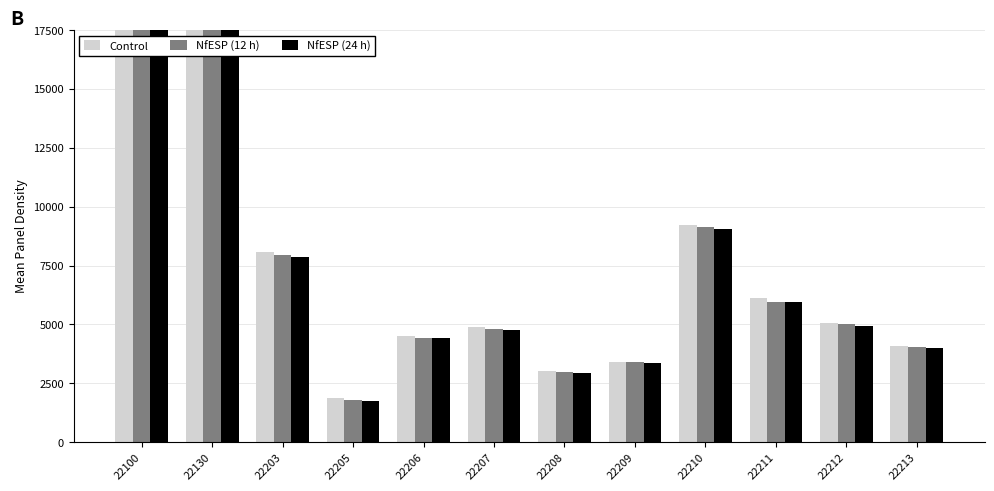

The NfESP (12 h) series shows 811.1 at 22208. True or false?

False